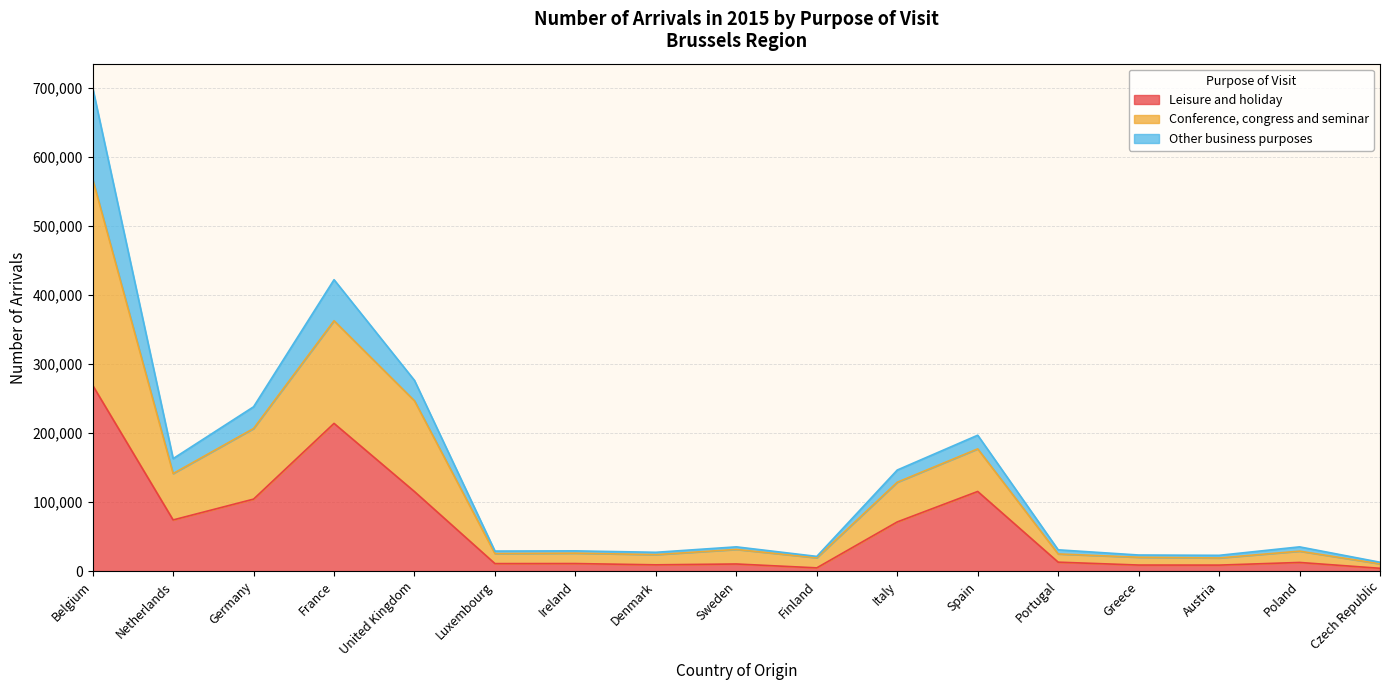

The Conference, congress and seminar series shows 18066 at Luxembourg. True or false?

False